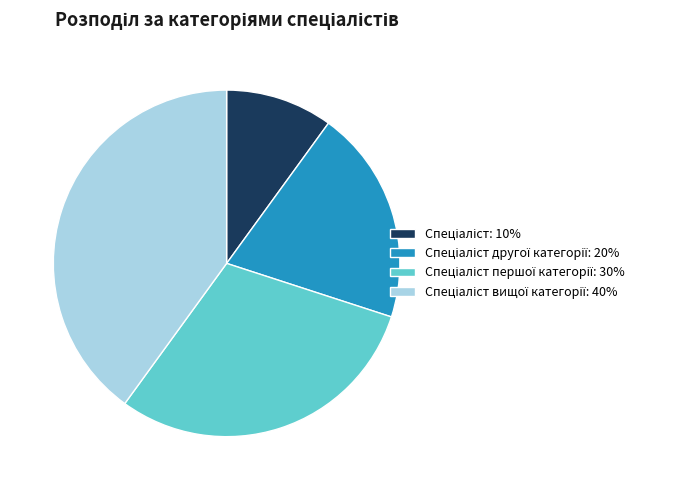

Does any single category account for the majority?

No